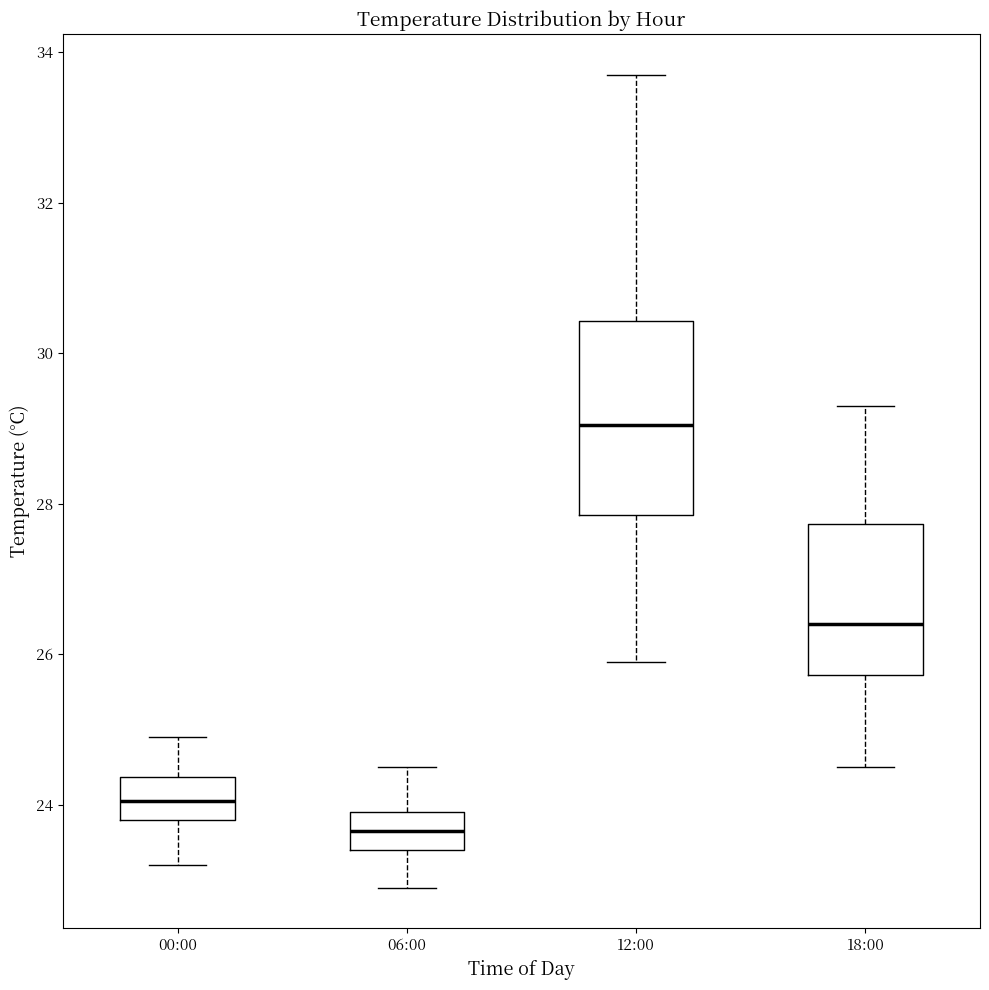

Which box has the highest median line?

12:00